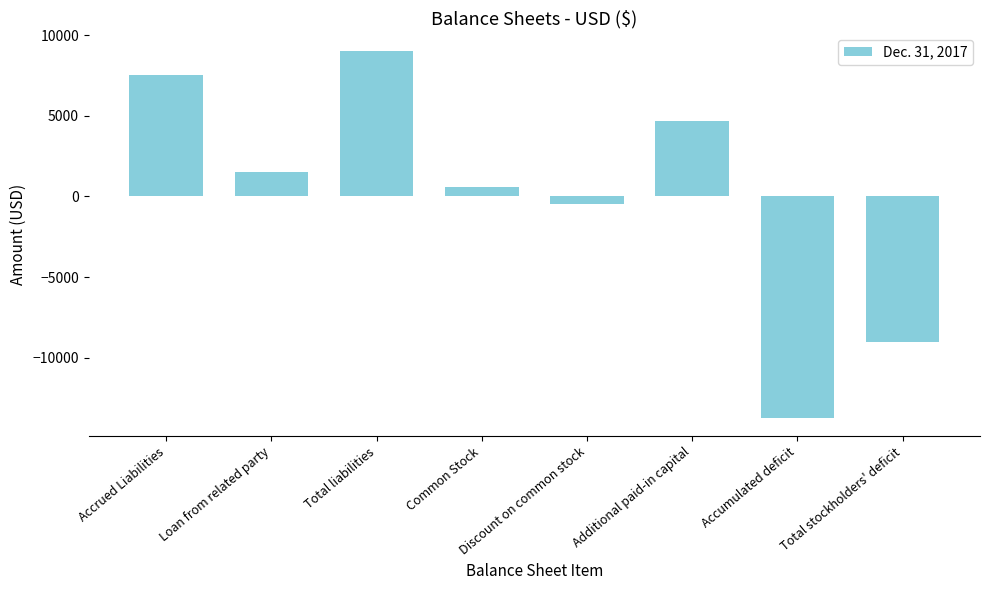

Count the number of data series in this chart.

1